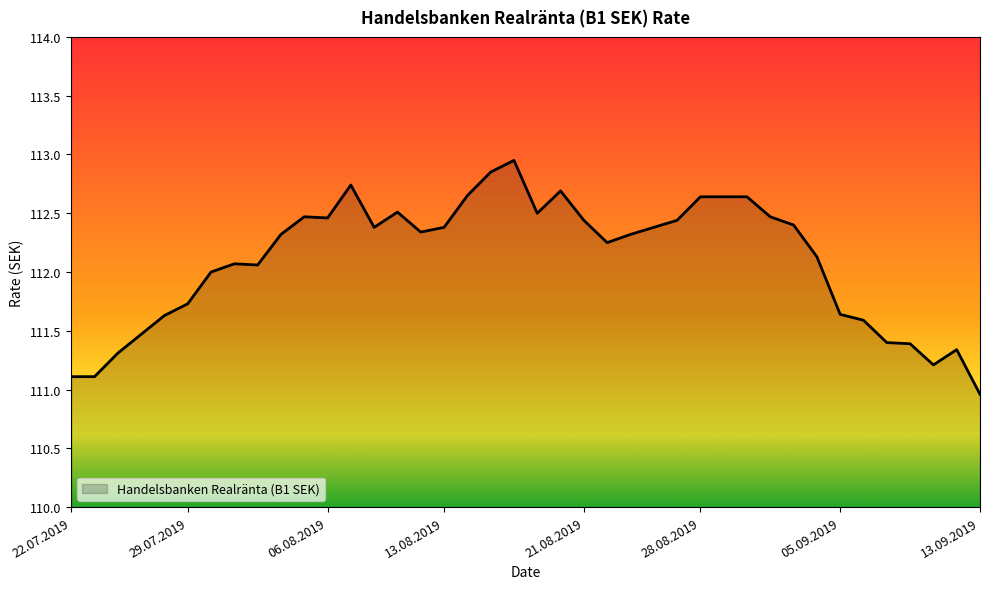

Reading left to right, list all the values displayed in this chart.

22.07.2019=111.1	23.07.2019=111.1	24.07.2019=111.3	25.07.2019=111.5	26.07.2019=111.6	29.07.2019=111.7	30.07.2019=112.0	31.07.2019=112.1	01.08.2019=112.1	02.08.2019=112.3	05.08.2019=112.5	06.08.2019=112.5	07.08.2019=112.7	08.08.2019=112.4	09.08.2019=112.5	12.08.2019=112.3	13.08.2019=112.4	14.08.2019=112.7	15.08.2019=112.8	16.08.2019=113.0	19.08.2019=112.5	20.08.2019=112.7	21.08.2019=112.4	22.08.2019=112.2	23.08.2019=112.3	26.08.2019=112.4	27.08.2019=112.4	28.08.2019=112.6	29.08.2019=112.6	30.08.2019=112.6	02.09.2019=112.5	03.09.2019=112.4	04.09.2019=112.1	05.09.2019=111.6	06.09.2019=111.6	09.09.2019=111.4	10.09.2019=111.4	11.09.2019=111.2	12.09.2019=111.3	13.09.2019=111.0